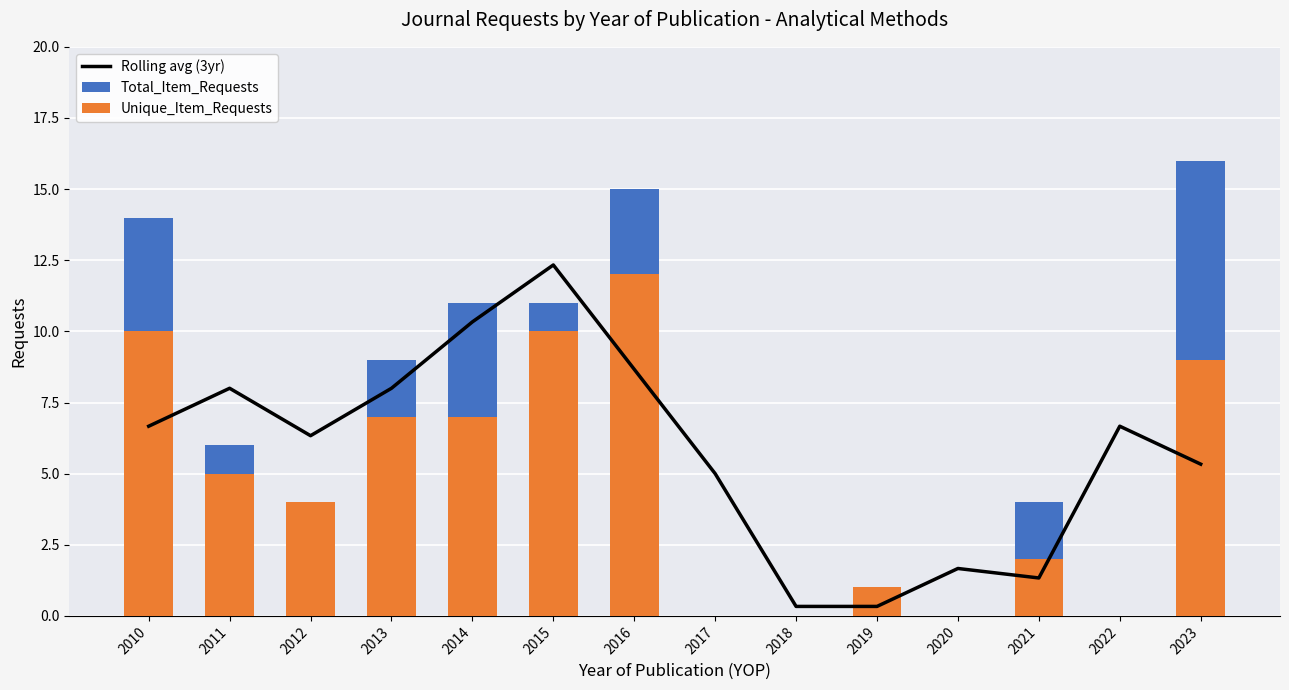

What are all the series names shown in the legend?

Rolling avg (3yr), Total_Item_Requests, Unique_Item_Requests